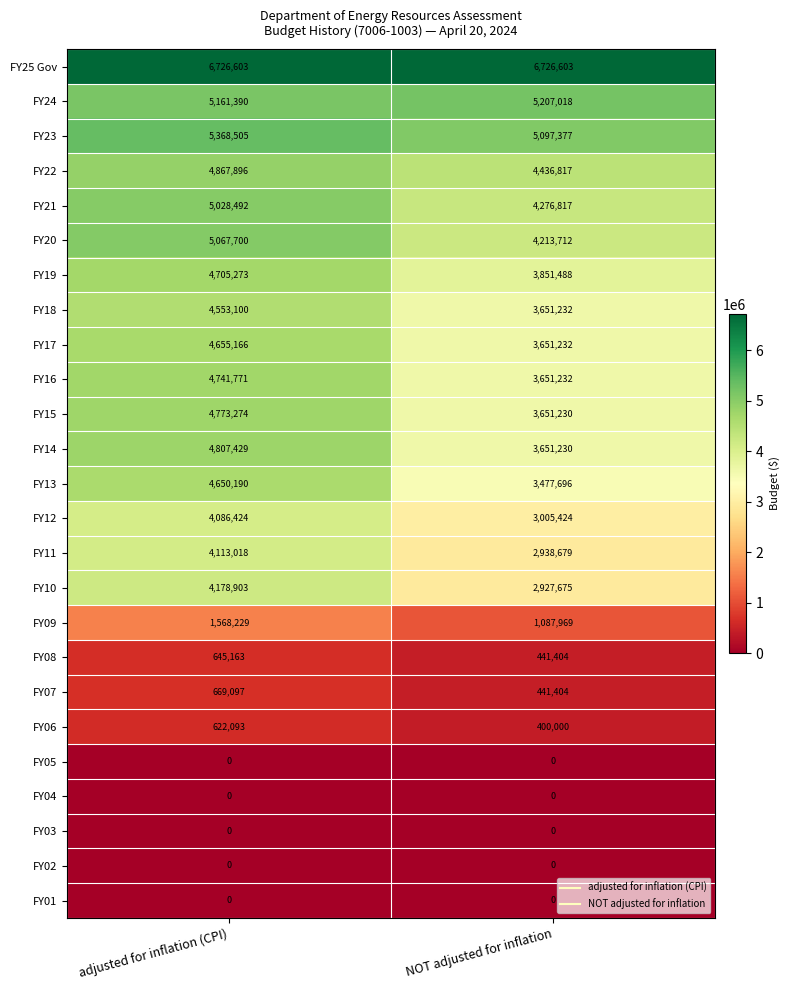

What is the maximum value shown in the chart?

6726603